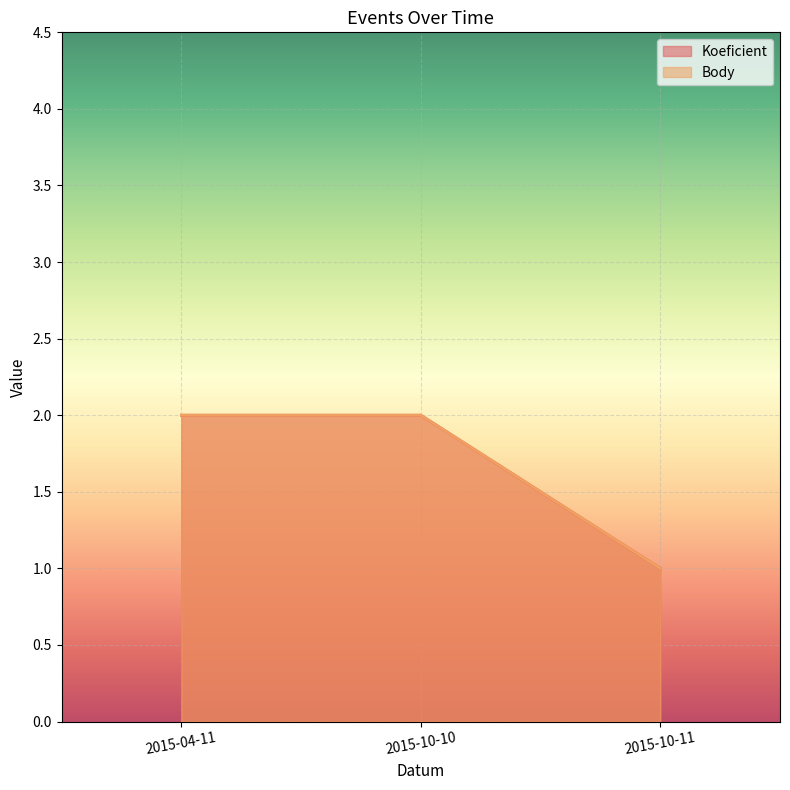

Which category has the lowest value in the Koeficient series?

2015-10-11